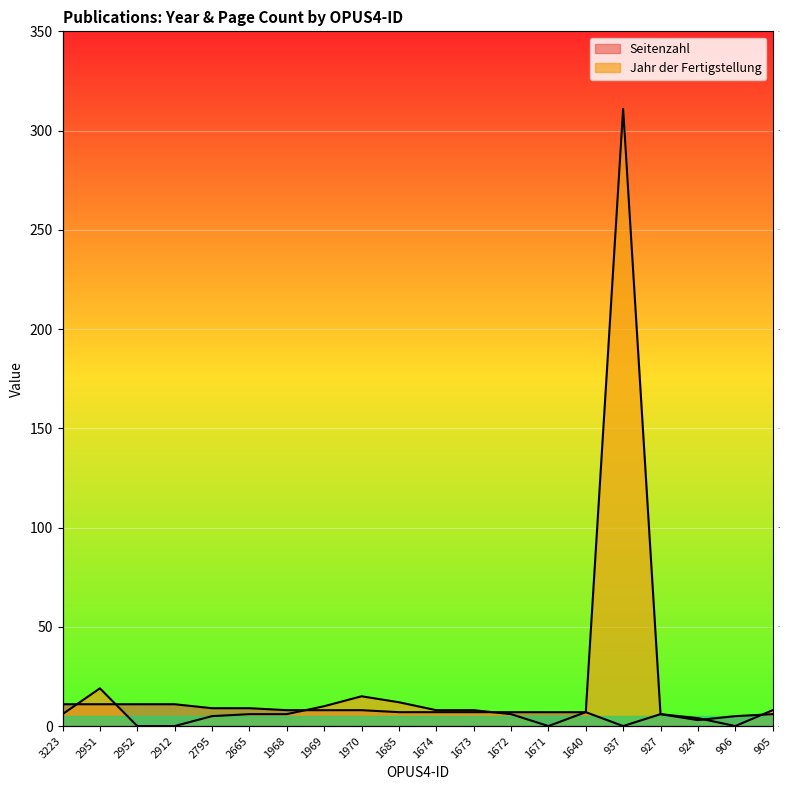

What are all the series names shown in the legend?

Seitenzahl, Jahr der Fertigstellung